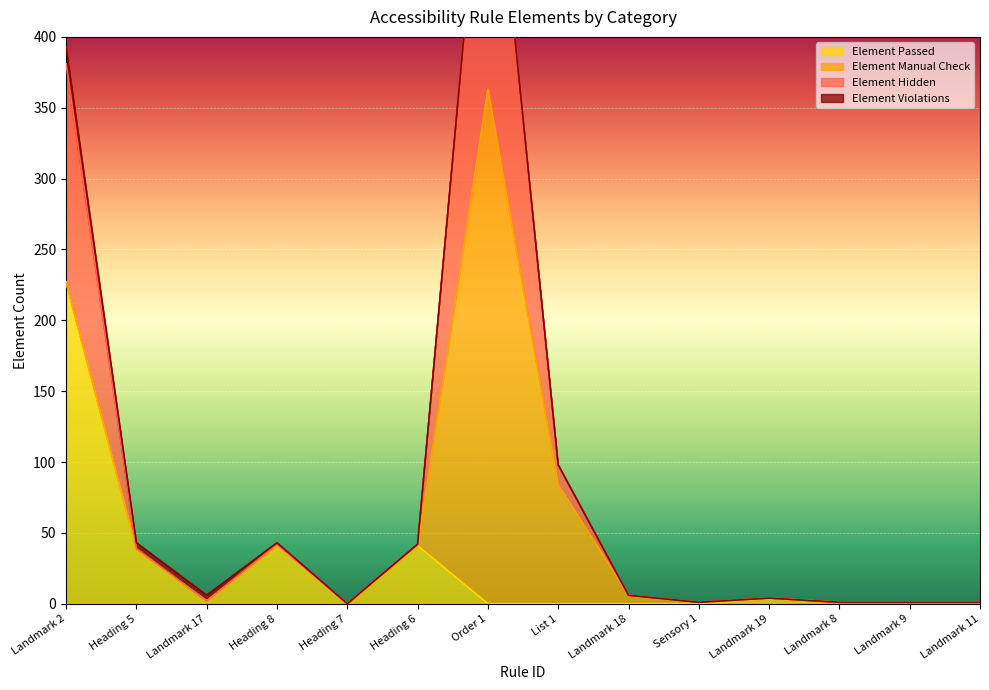

True or false: Element Hidden has a value of 1 at Landmark 11.

True